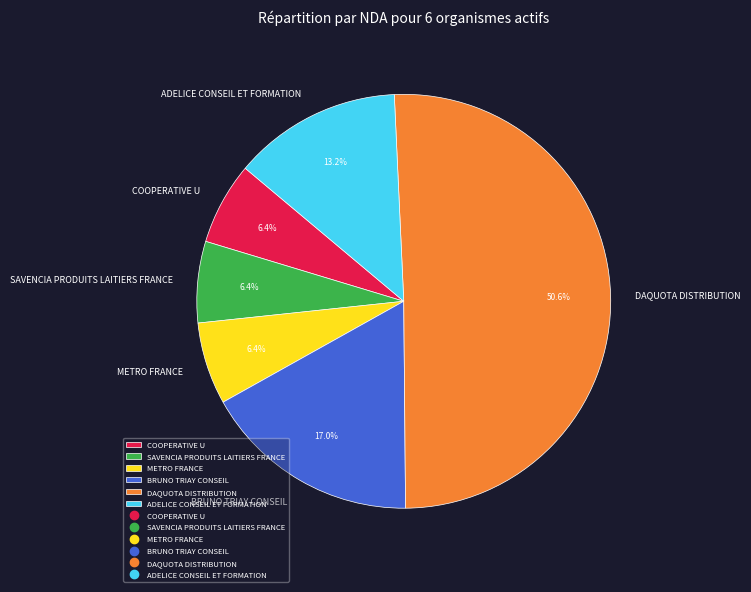

What portion of the pie excludes METRO FRANCE?

93.6%